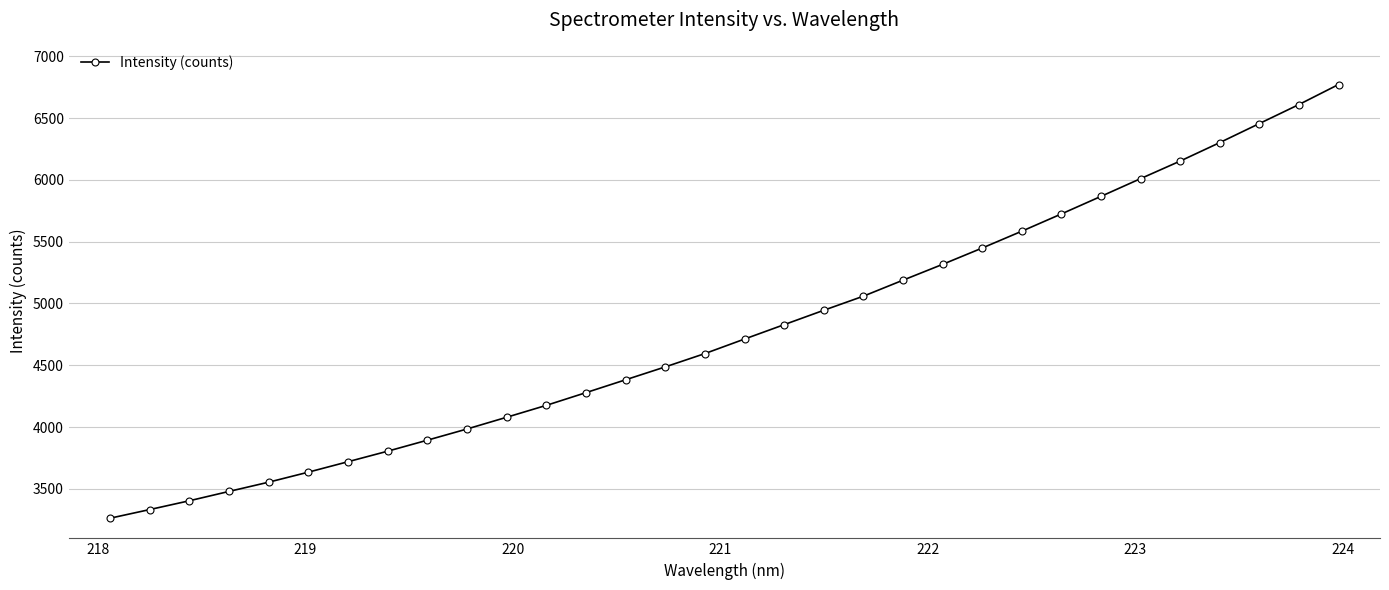

What is the value of the 5th point from the left?

3554.1